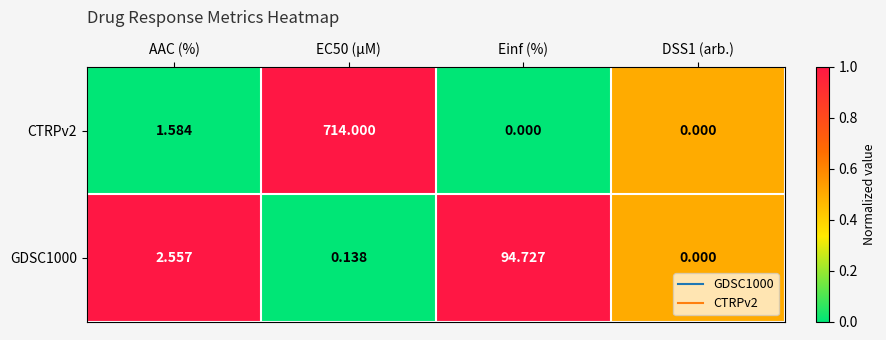

At which label is CTRPv2 closest to 357?

AAC (%)